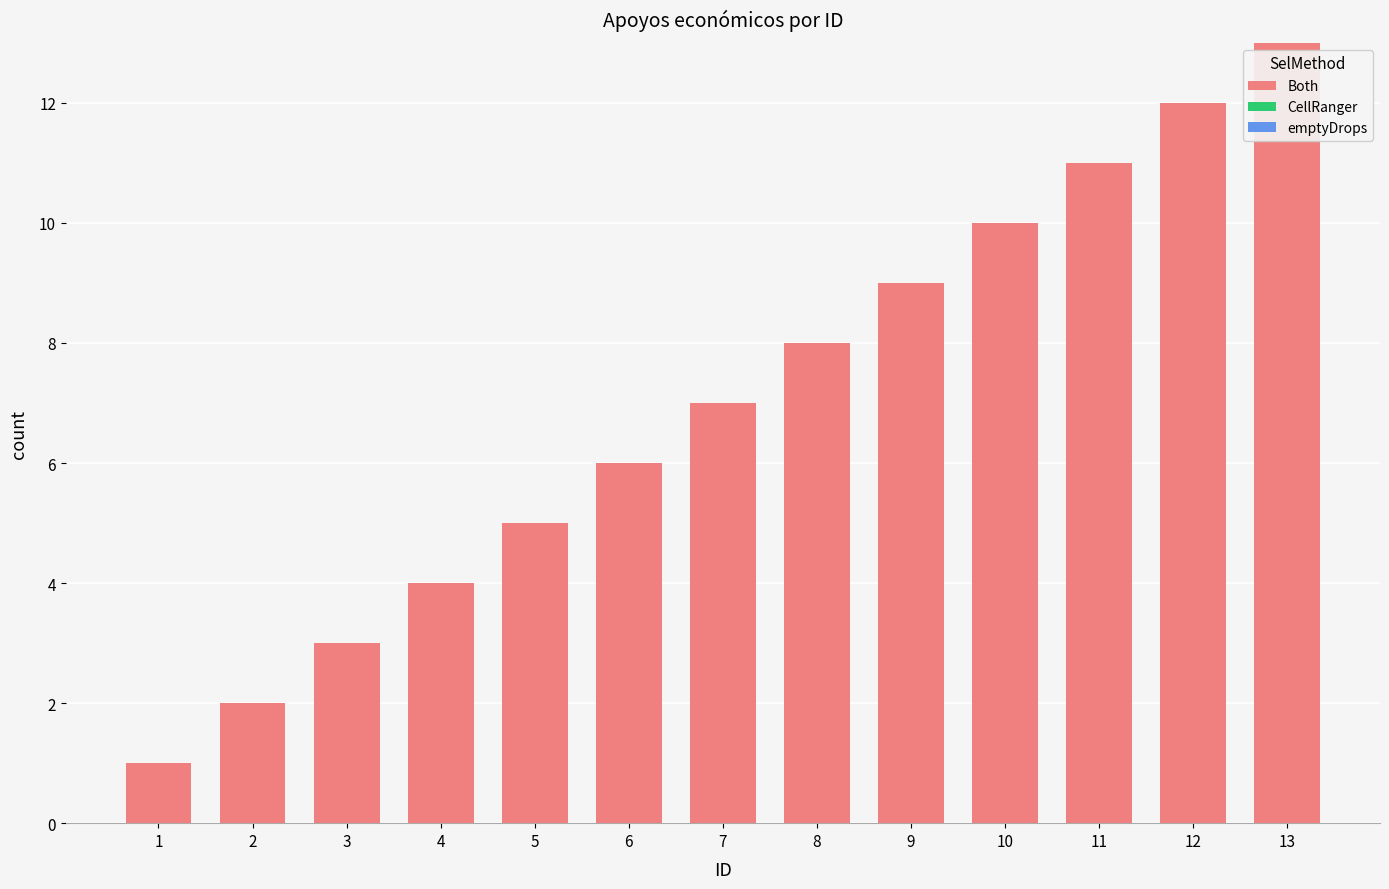

List the labels in order of value, smallest first.

1, 2, 3, 4, 5, 6, 7, 8, 9, 10, 11, 12, 13